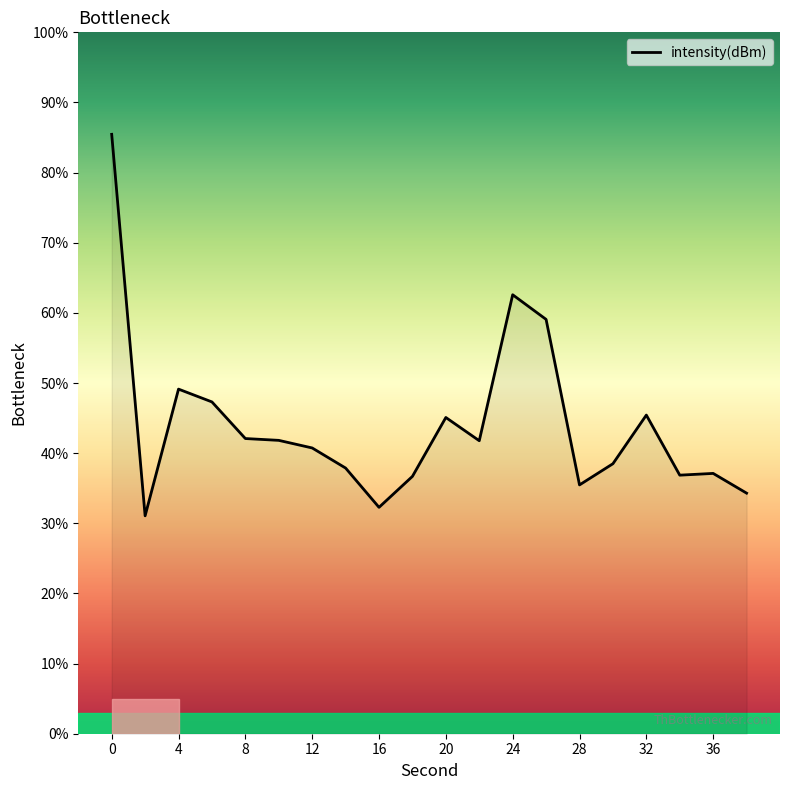

What is the maximum value shown in the chart?

85.5